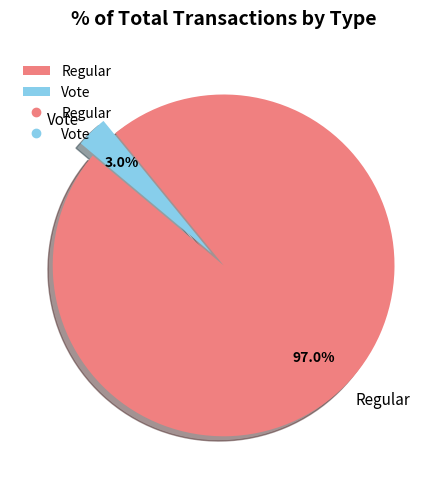

Between Regular and Vote, which is larger?

Regular